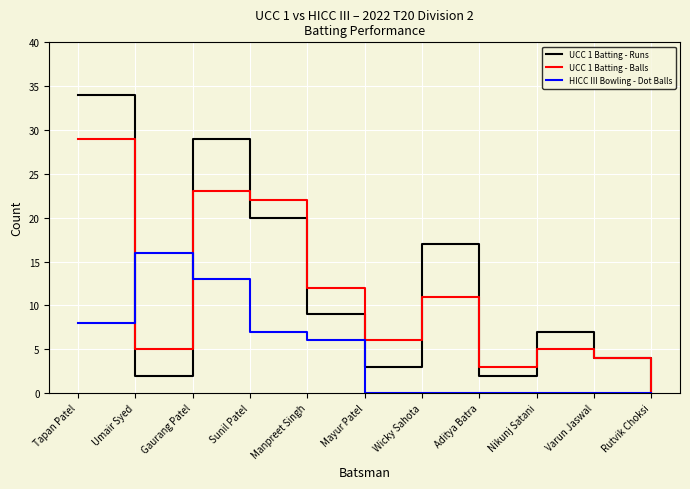

At which label is HICC III Bowling - Dot Balls closest to 8?

Tapan Patel